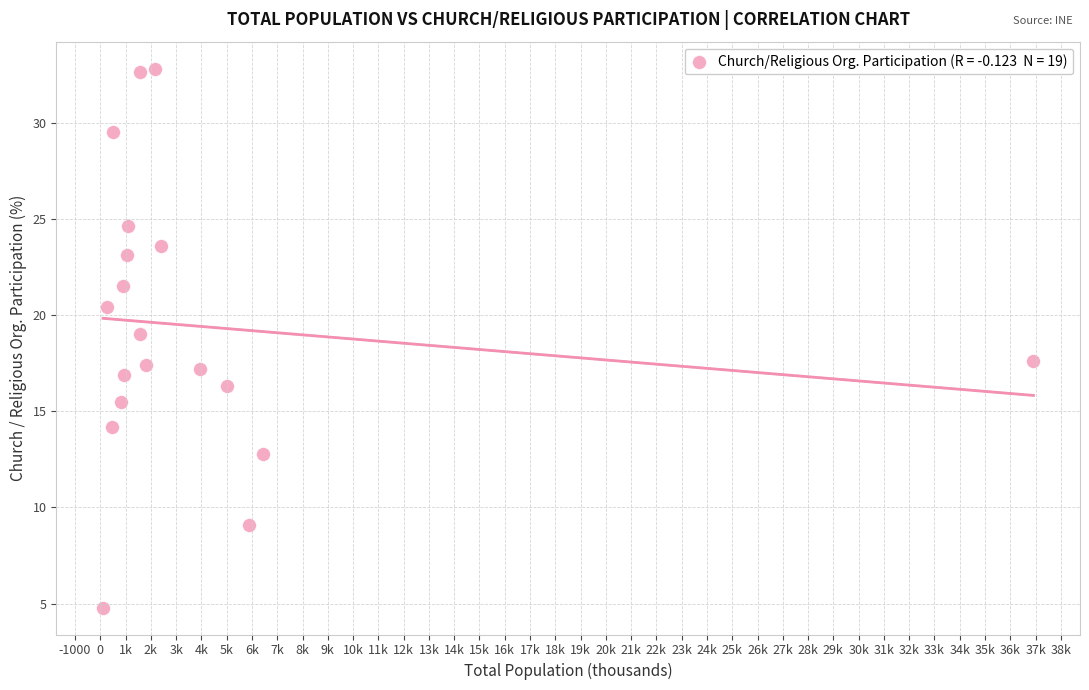

What is the range of Y values (max minus min)?

28.0